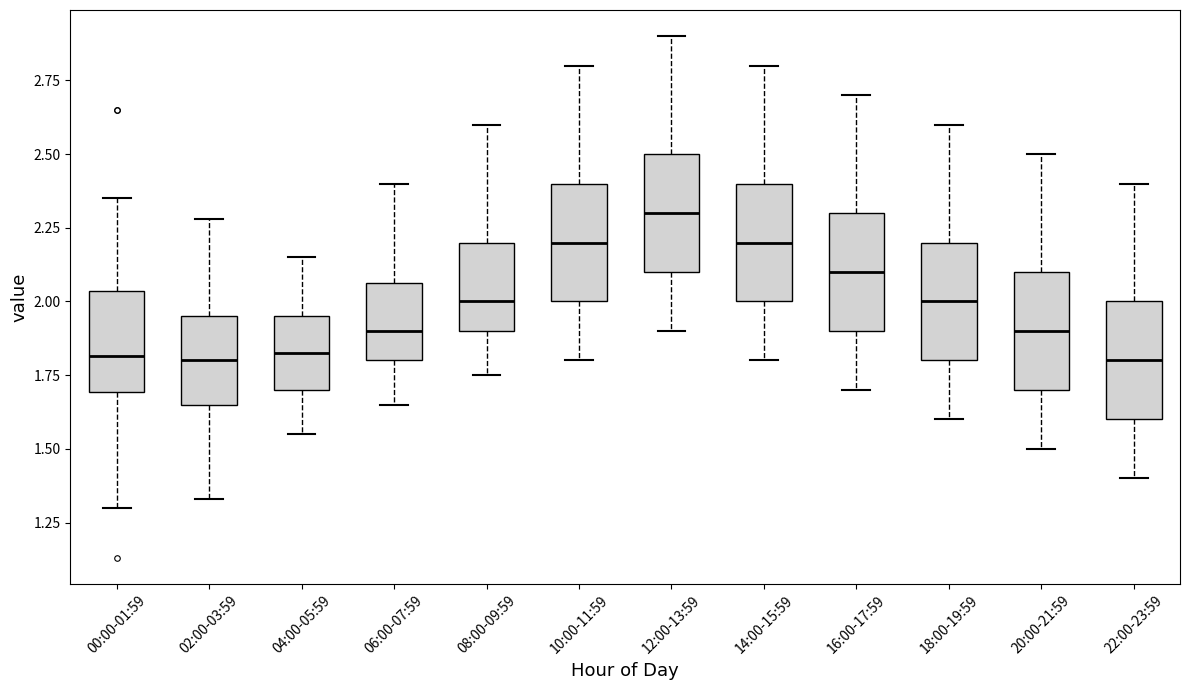

Which box's median line is the highest?

12:00-13:59